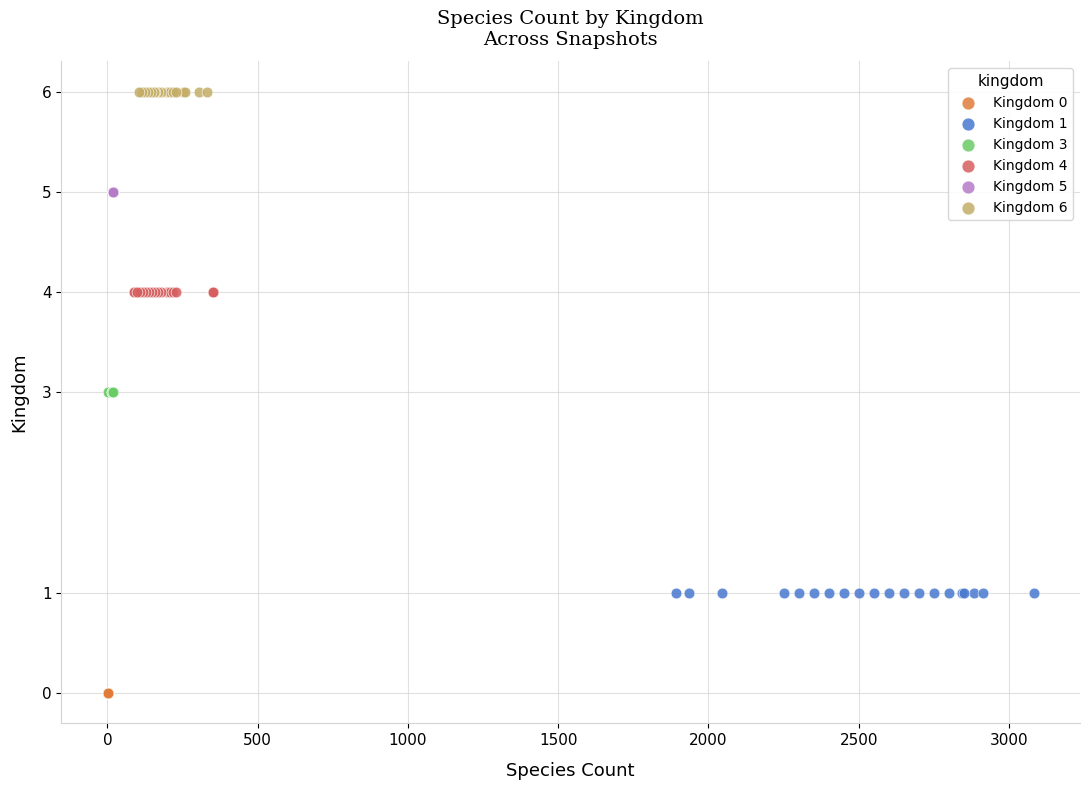

Which series reaches the maximum Y coordinate?

Kingdom 6